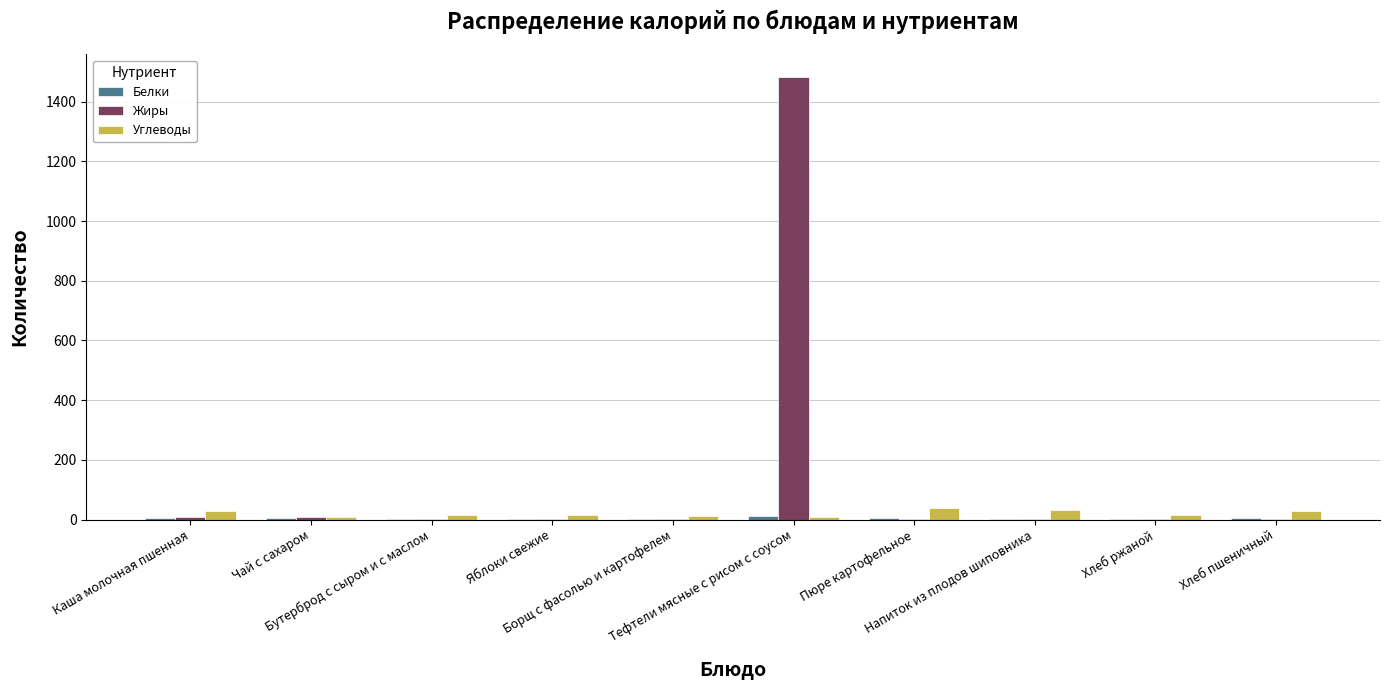

How many series are shown in this chart?

3